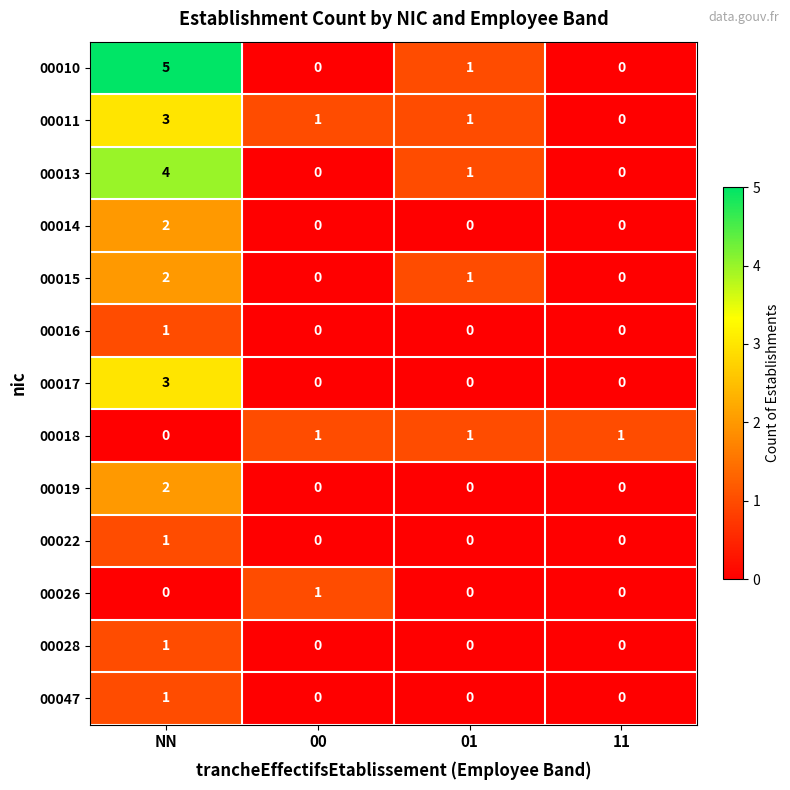

What is the sum of the 00013 values at NN and 11?

4